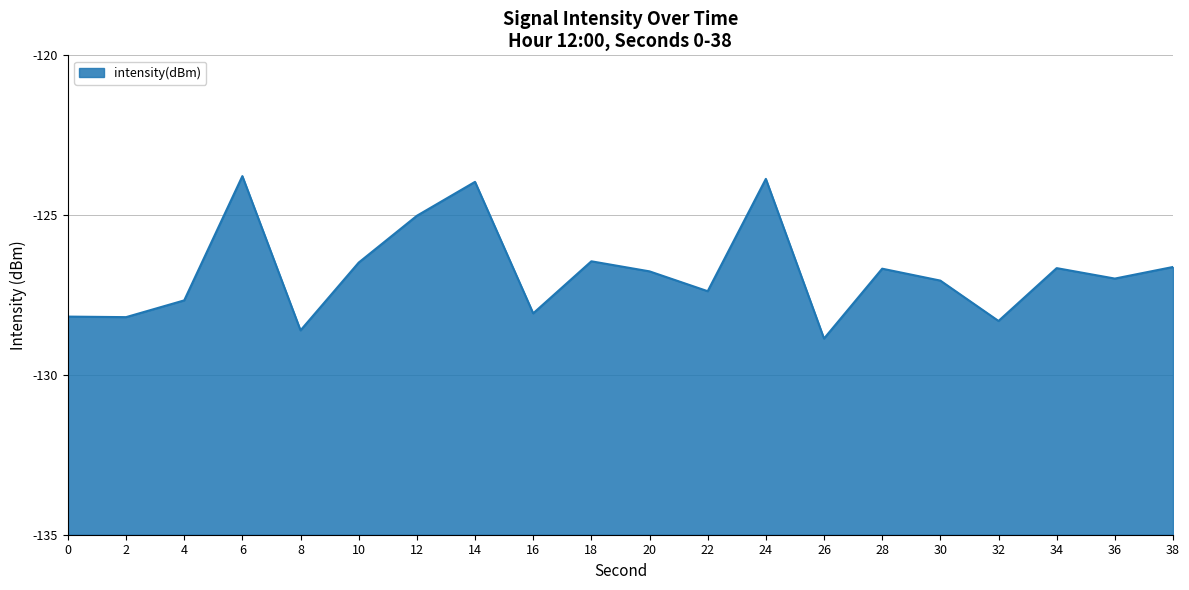

What is the value of the 19th point from the left?

-127.0